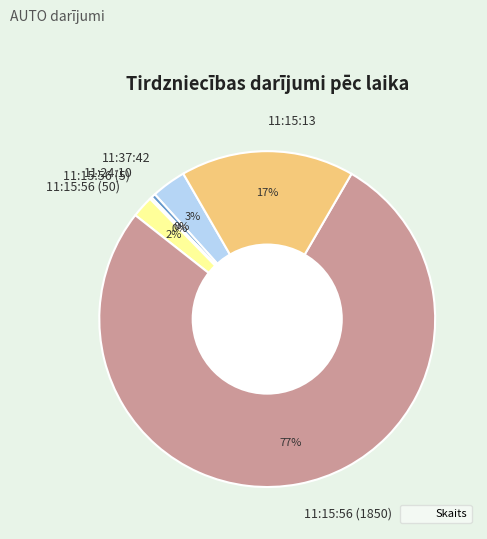

Is the sum of 11:24:10 and 11:37:42 greater than half?

No